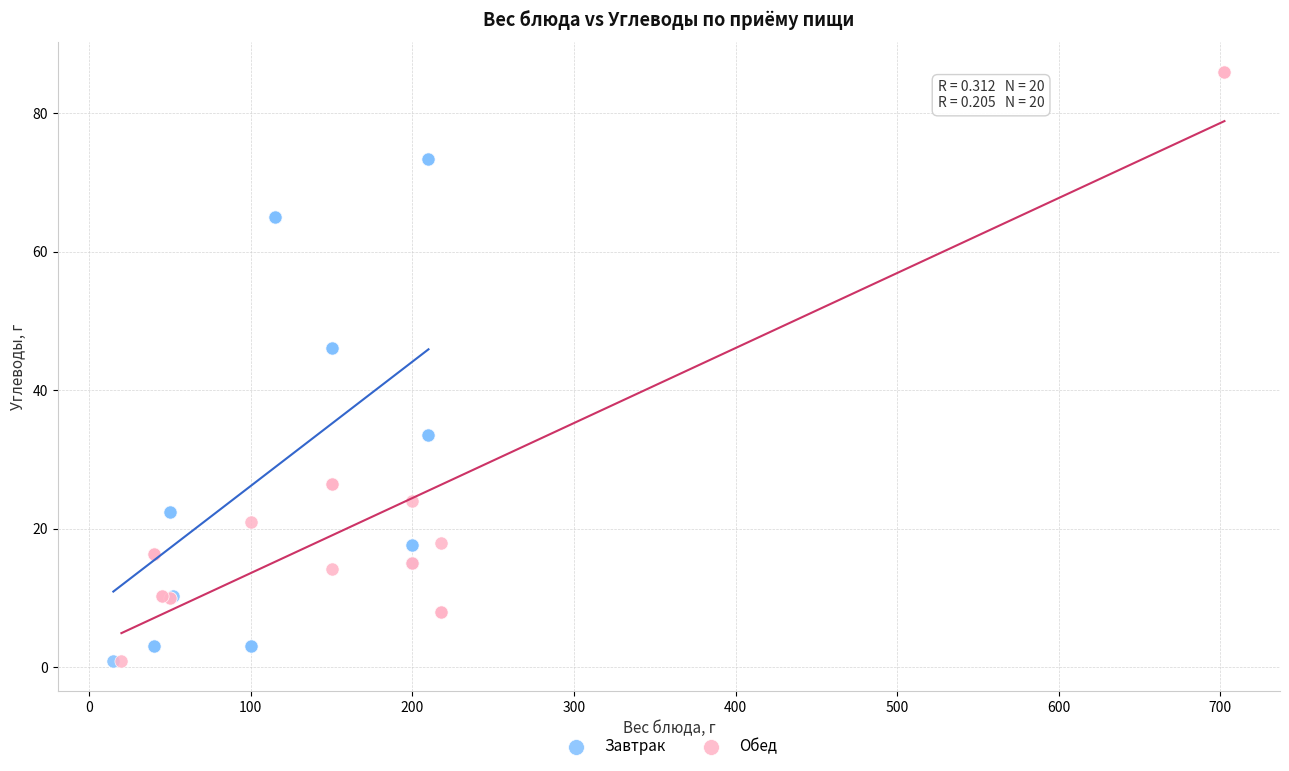

Which series has the largest Y range (max minus min)?

Обед